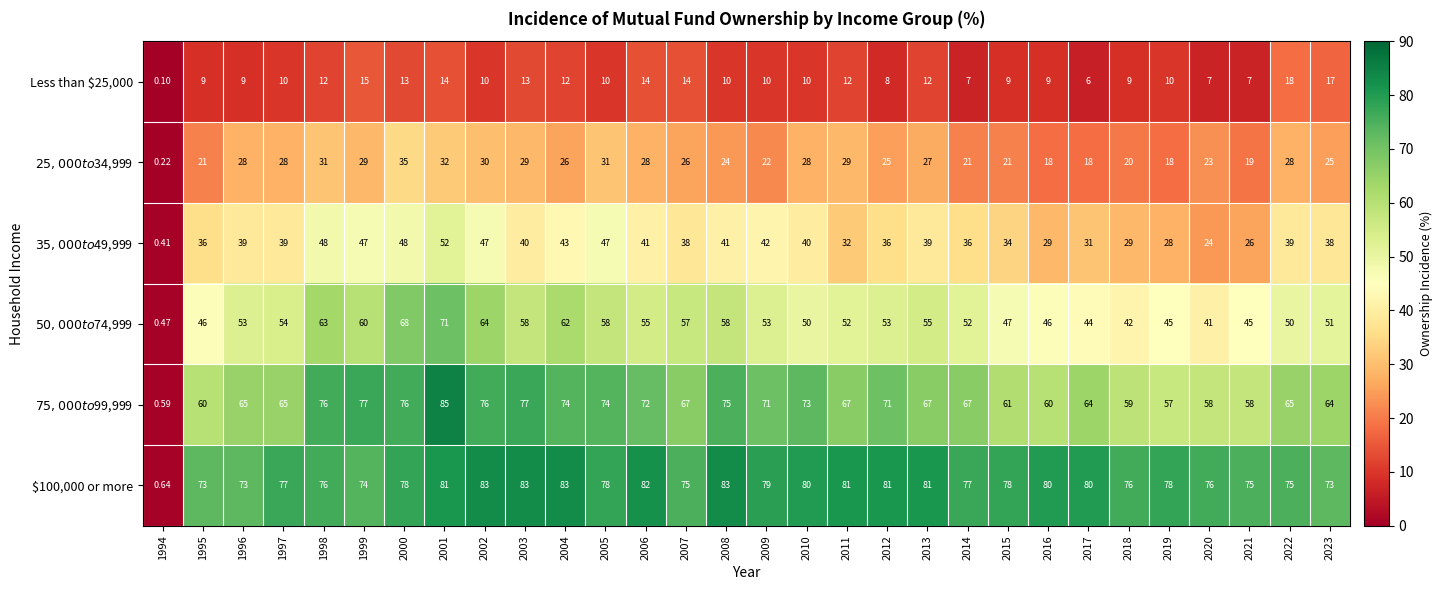

Rank the series at 2015 from highest to lowest value.

$100,000 or more, $75,000 to $99,999, $50,000 to $74,999, $35,000 to $49,999, $25,000 to $34,999, Less than $25,000